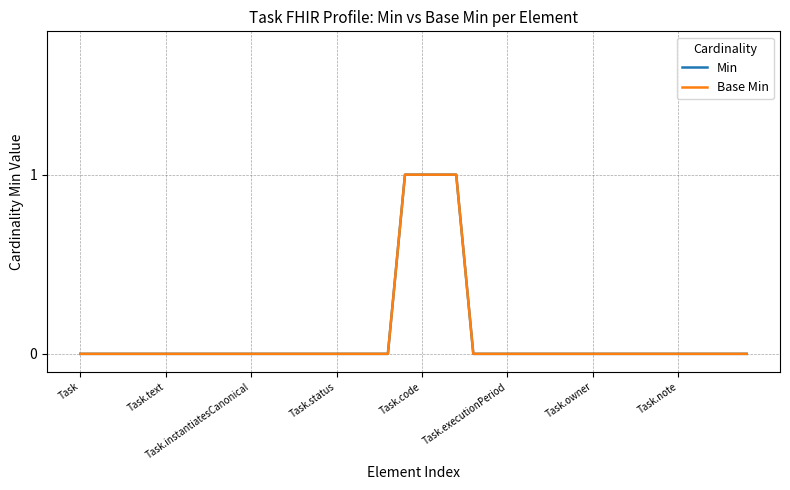

True or false: Min and Base Min intersect in this chart.

False